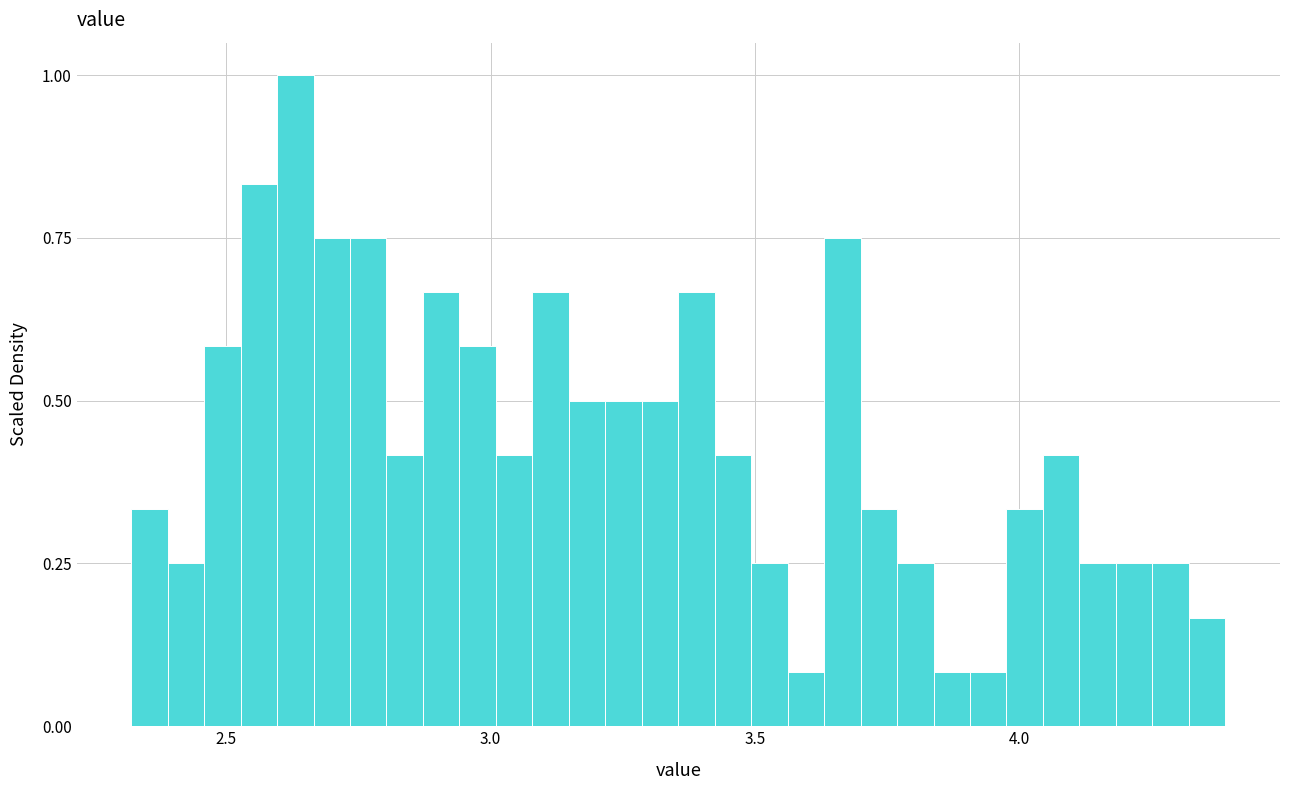

Around what value on the x-axis is the tallest bar? Give the approximate position of its centre, as read against the axis.

2.65